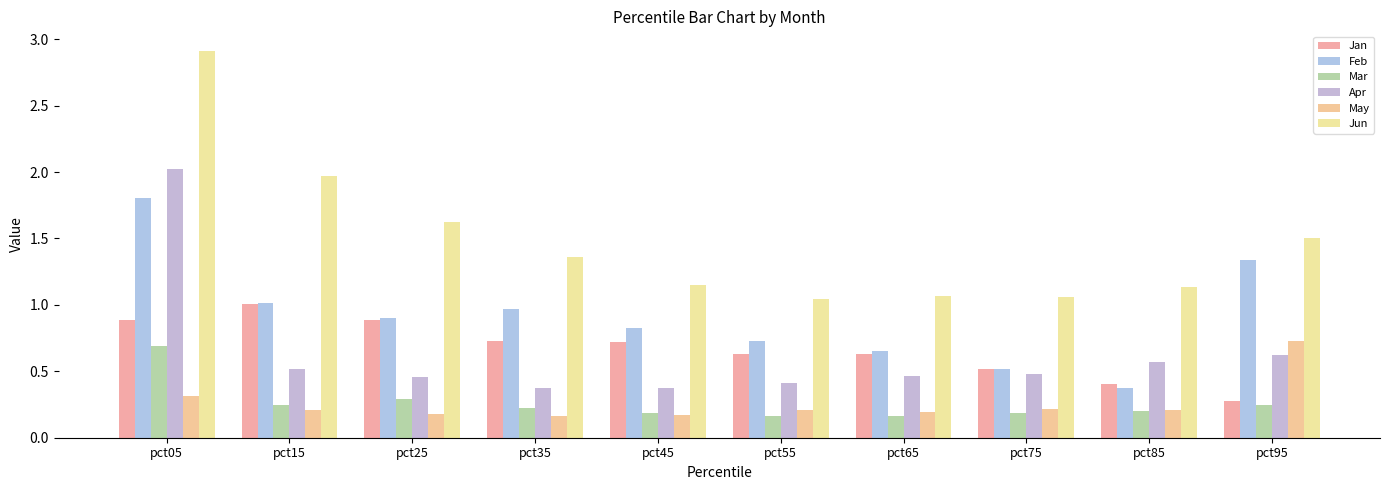

How many bars are there in each group?

6